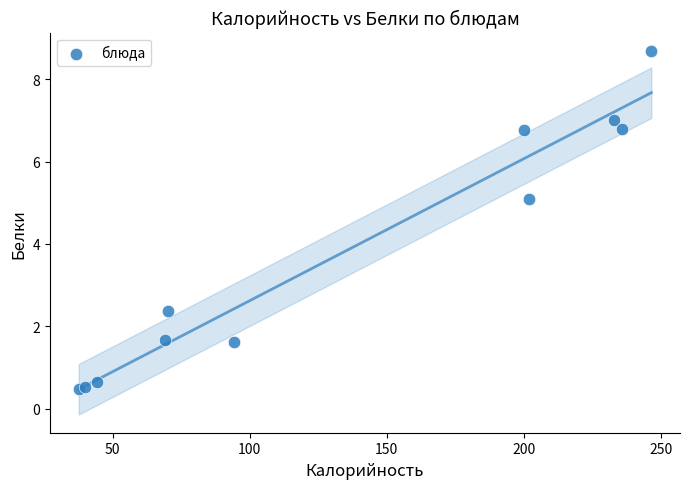

What is the range of X values (max minus min)?

208.9